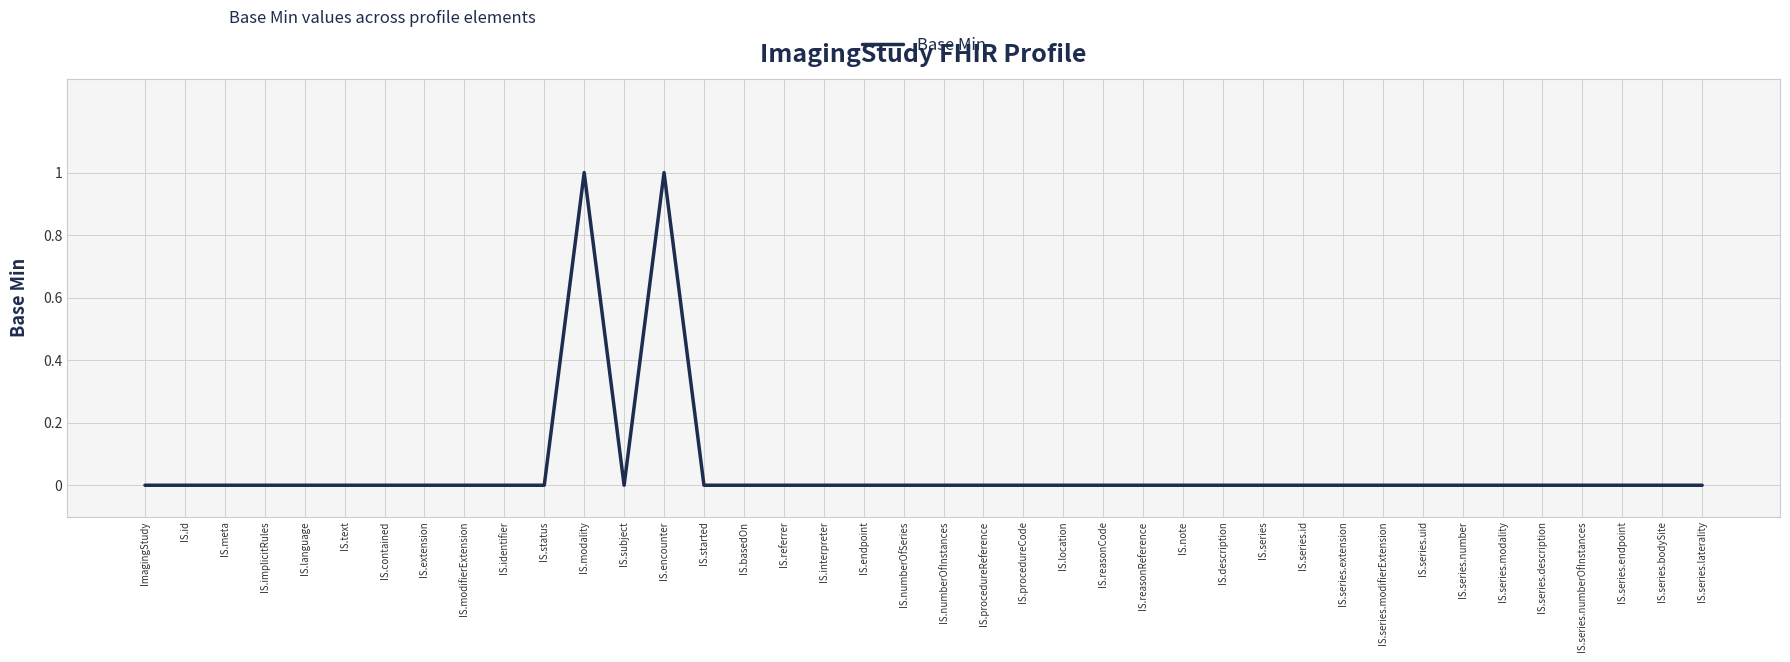

What position from the left is IS.series.modifierExtension?

32